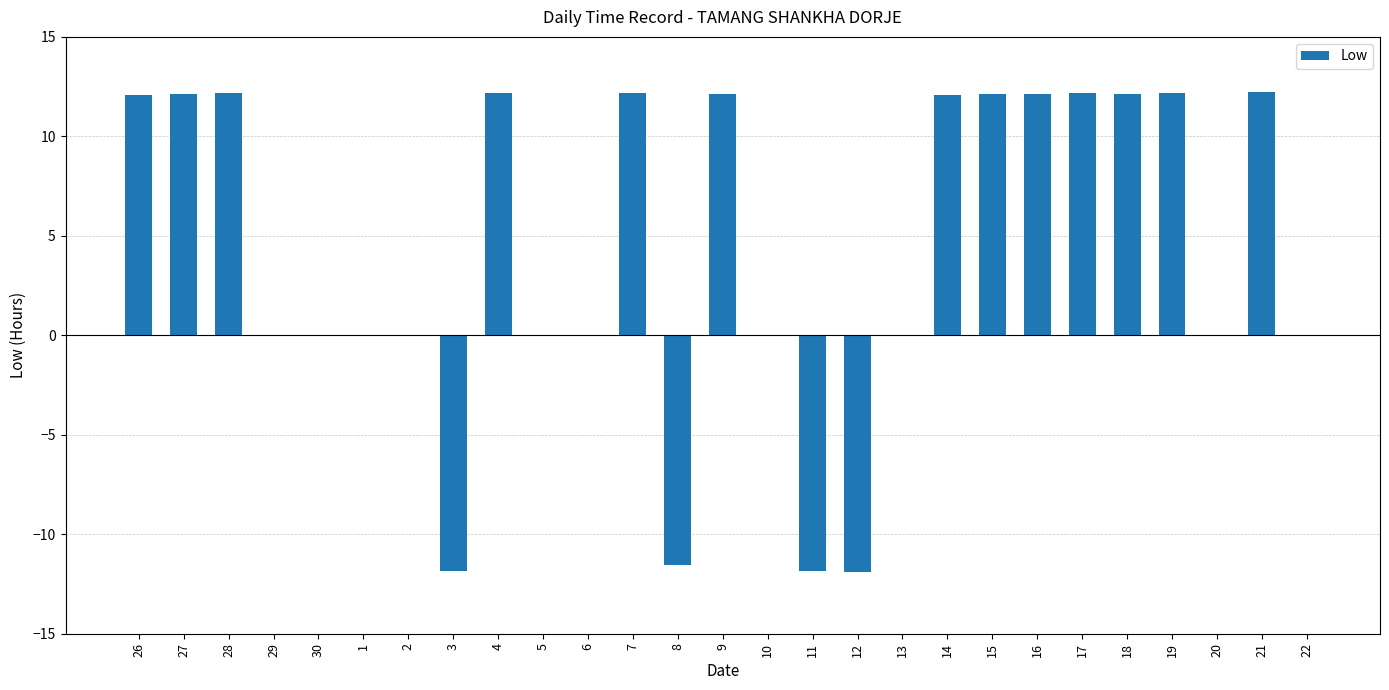

Between 17 and 1, which is larger?

17